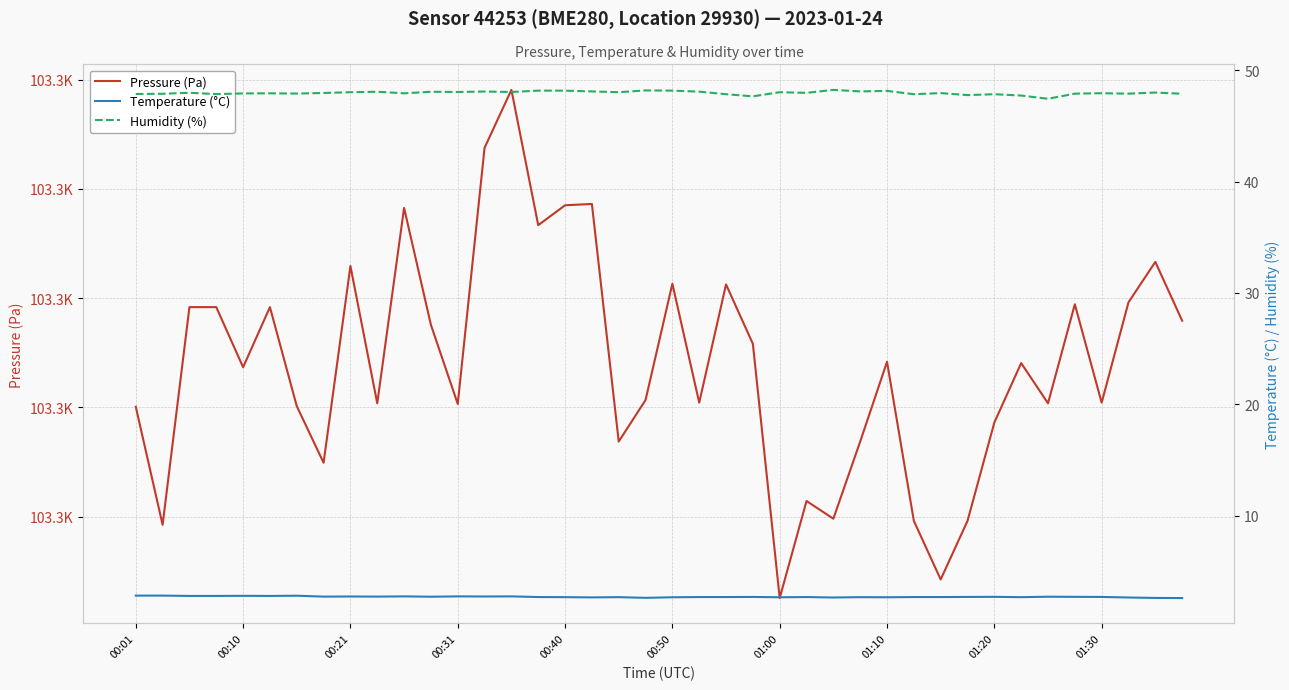

What is the sum of the Pressure (Pa) values at 00:40 and 01:10?

206539.3